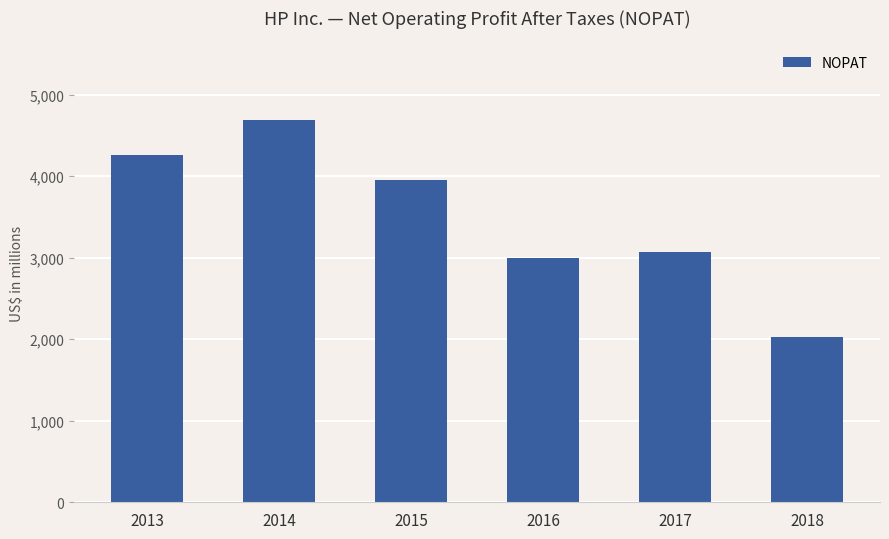

What is the difference between the maximum and minimum values?

2666